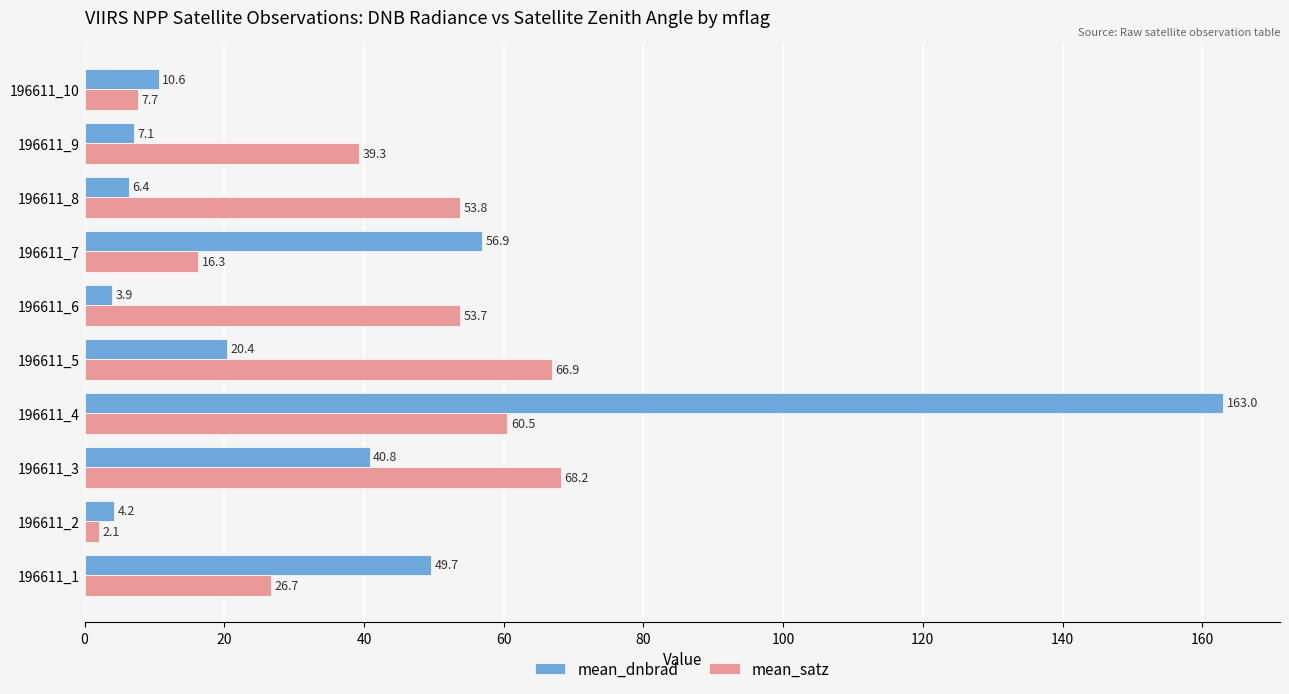

What is the sum of the mean_satz values at 196611_2 and 196611_5?

69.0